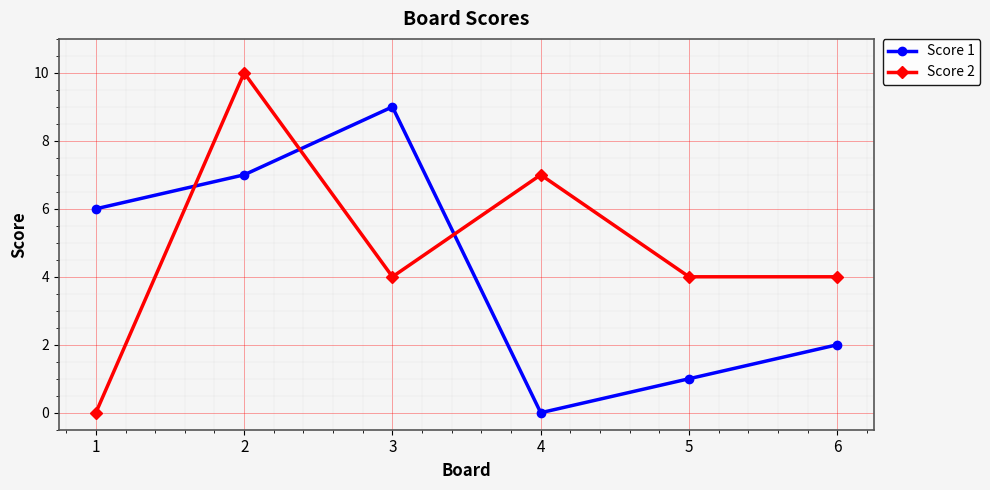

How many data points does each series have?

6